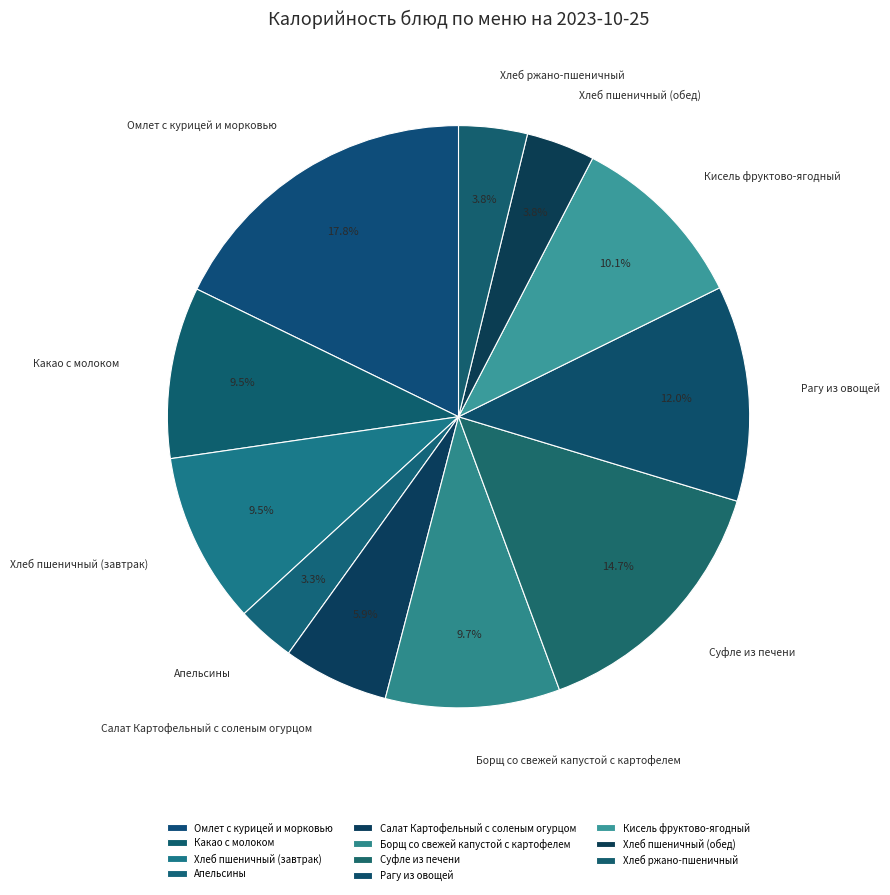

What is the total percentage of Хлеб пшеничный (завтрак) and Какао с молоком?

19.0%